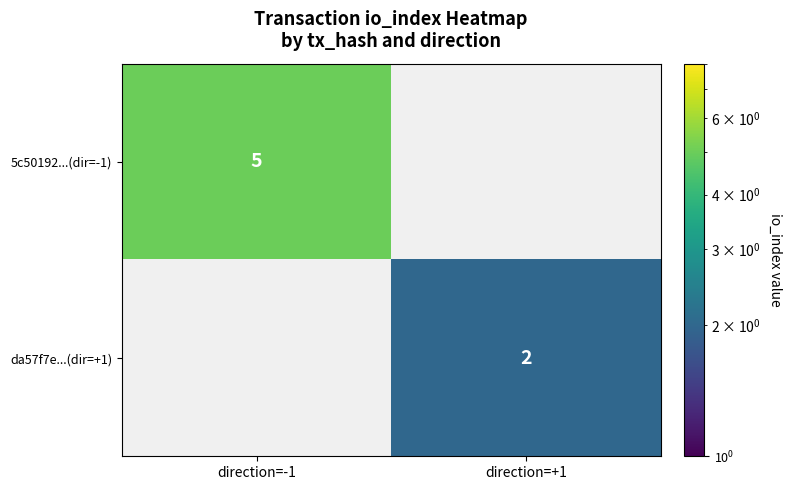

Which has a higher value, direction=+1 or direction=-1?

direction=-1